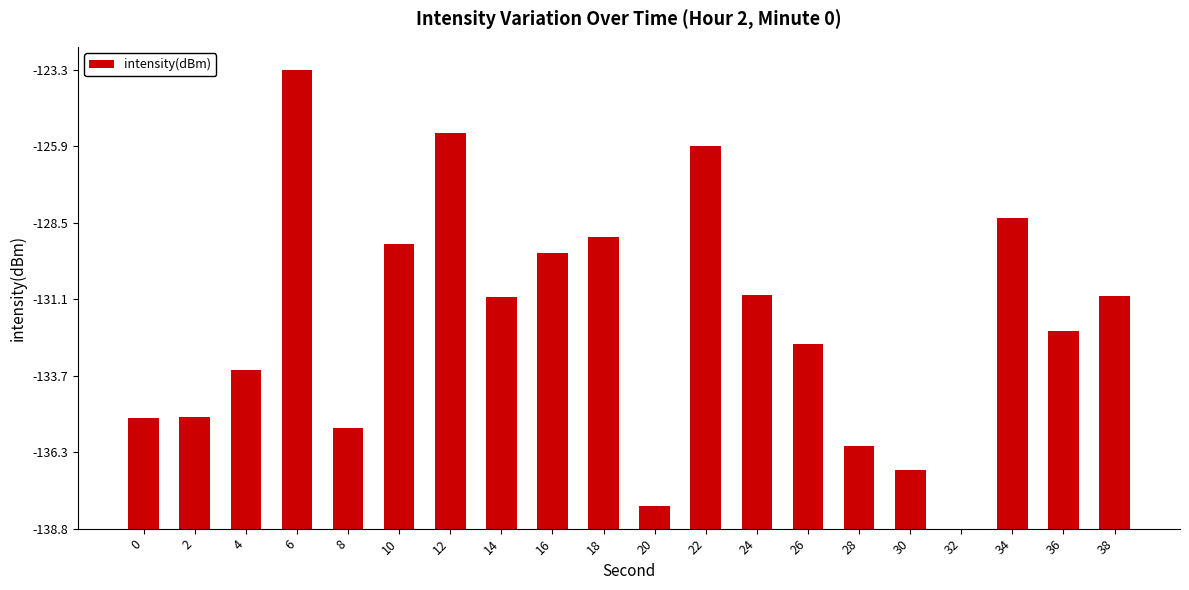

Reading right to left, extract all data points from this chart.

7.9	6.7	10.5	0.0	2.0	2.8	6.2	7.9	12.9	0.8	9.9	9.3	7.9	13.4	9.6	3.4	15.5	5.4	3.8	3.7